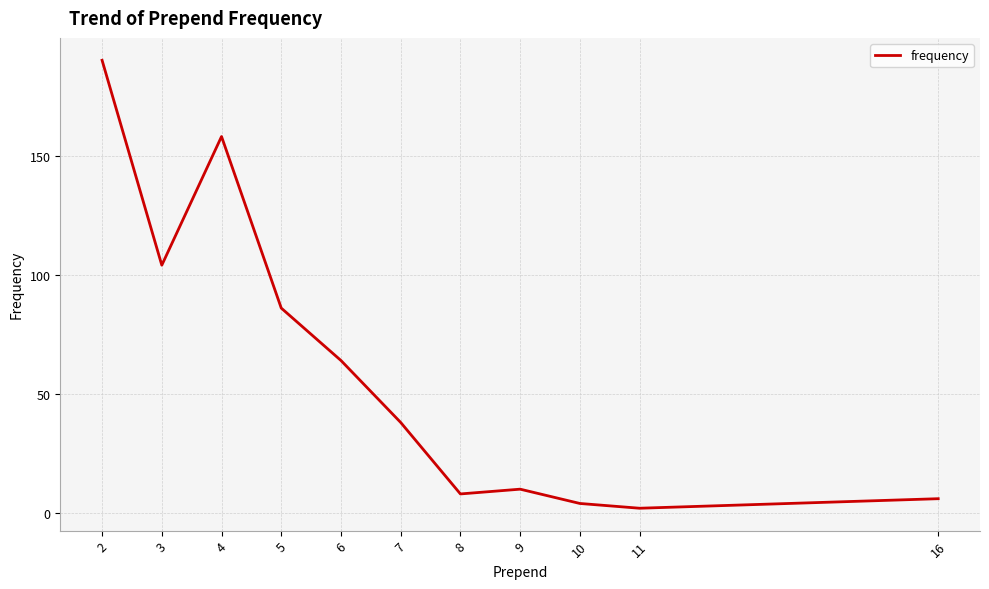

What is the sum of the values at 4 and 3?

262